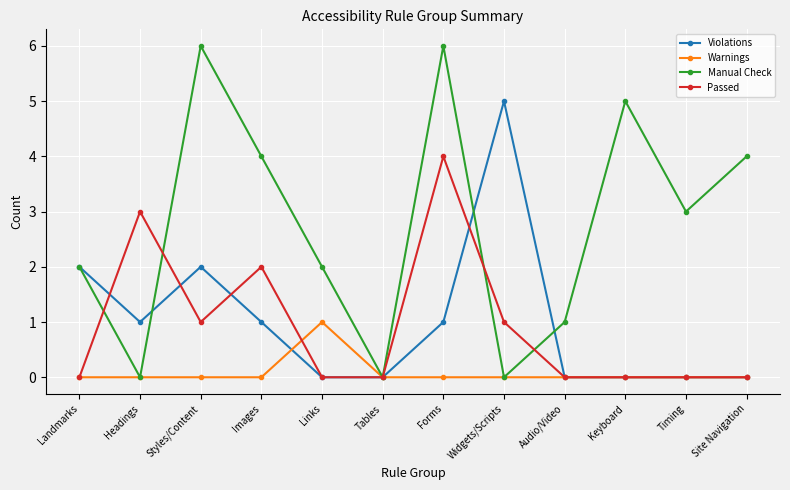

True or false: Passed has more than 0 interior local peaks.

True